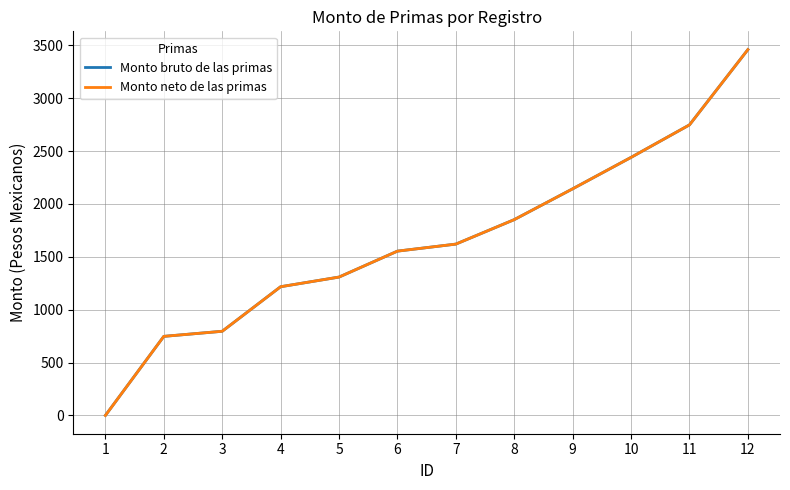

True or false: Monto bruto de las primas and Monto neto de las primas cross at least once.

False